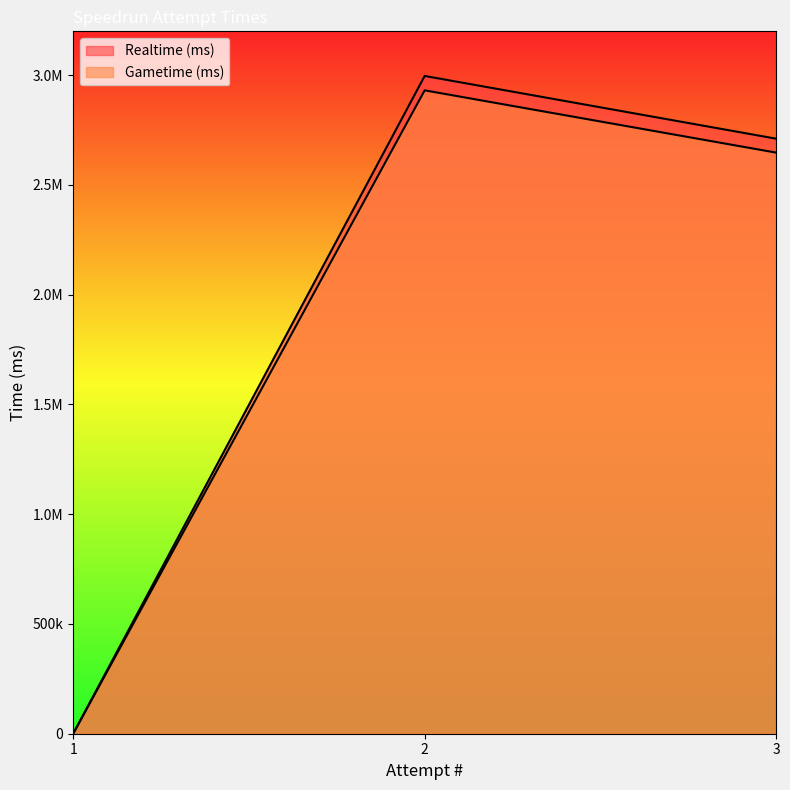

How many data points in Gametime (ms) are above 2647380?

1